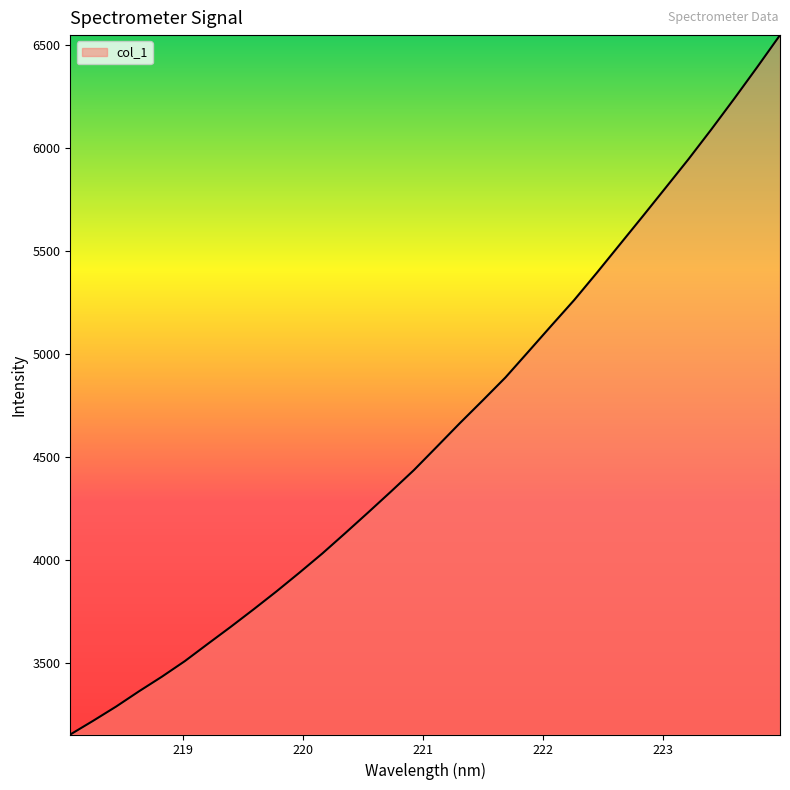

What is the maximum value shown in the chart?

6547.4